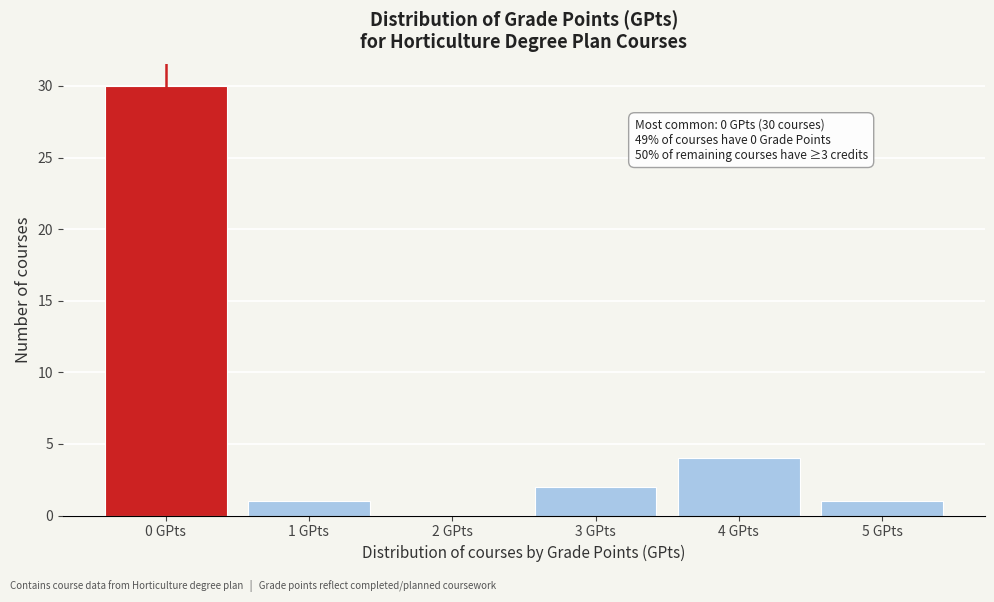

Reading right to left, what are all the values shown in this chart?

5 GPts=1	4 GPts=4	3 GPts=2	2 GPts=0	1 GPts=1	0 GPts=30